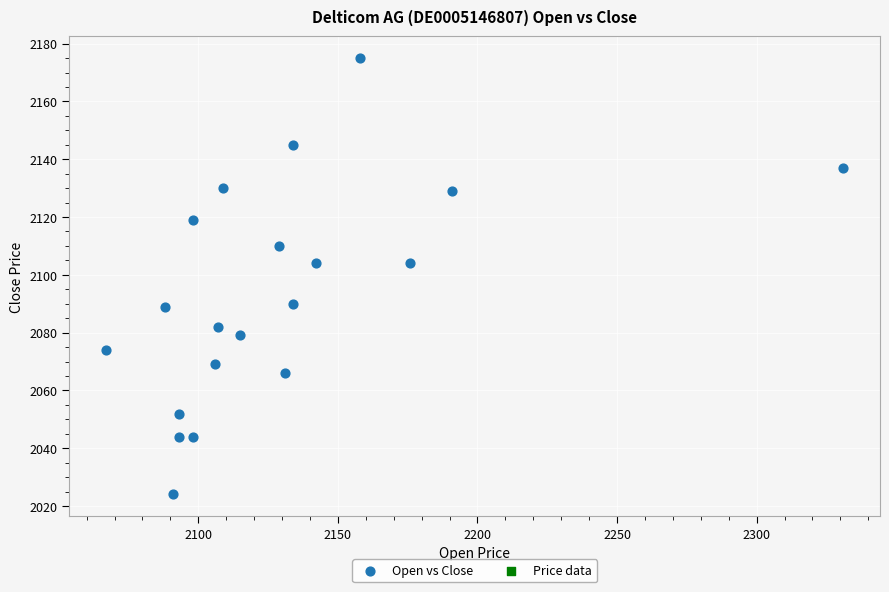

What is the range of X values (max minus min)?

264